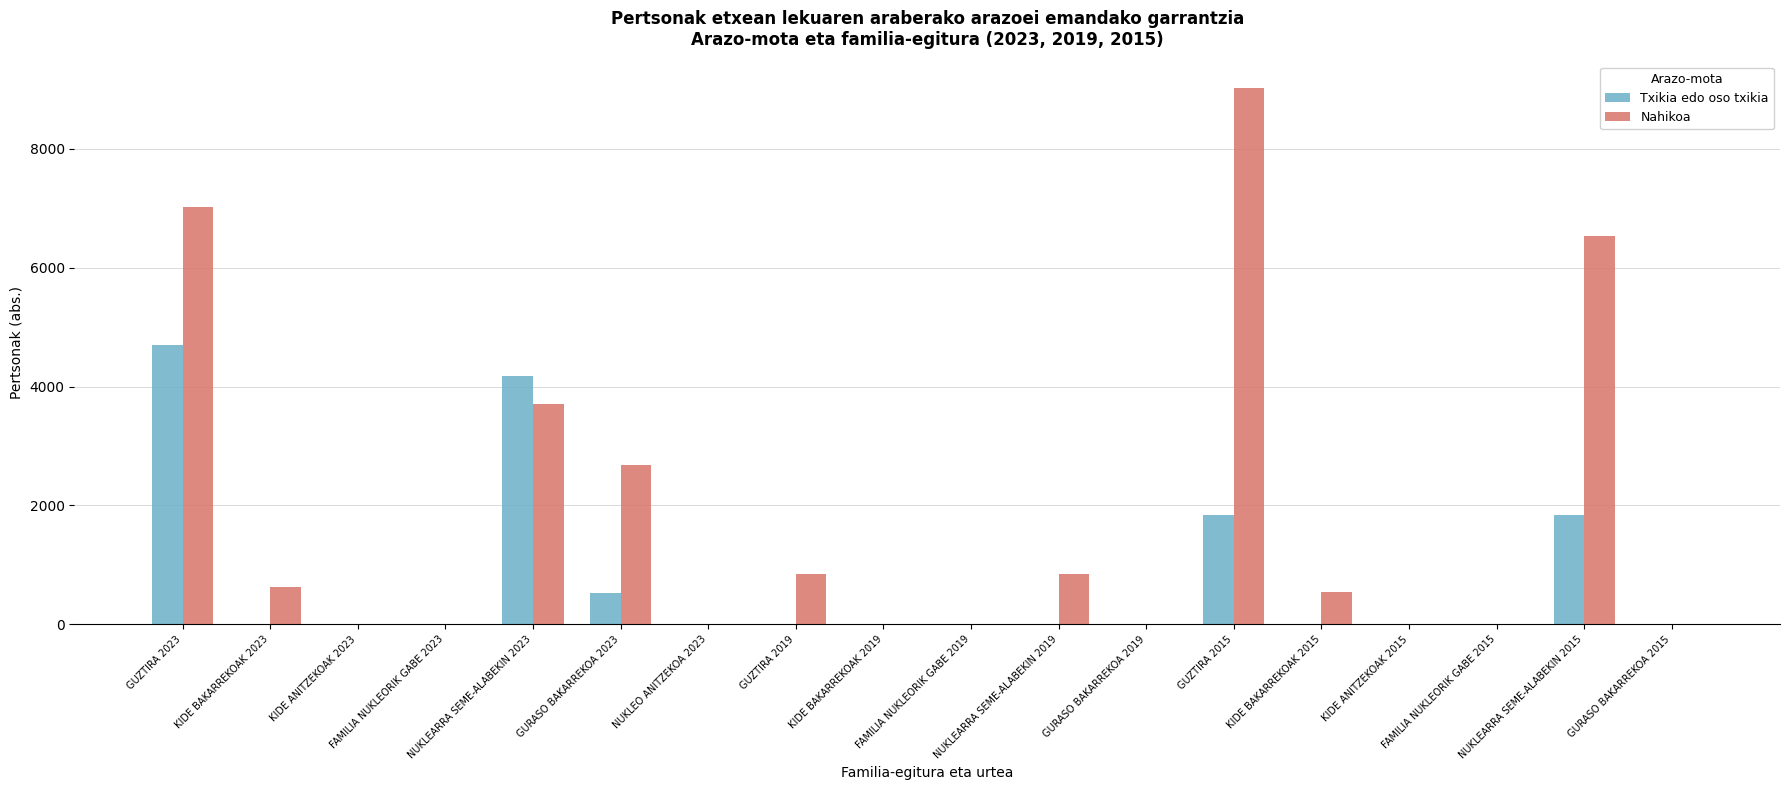

Count the number of data series in this chart.

2